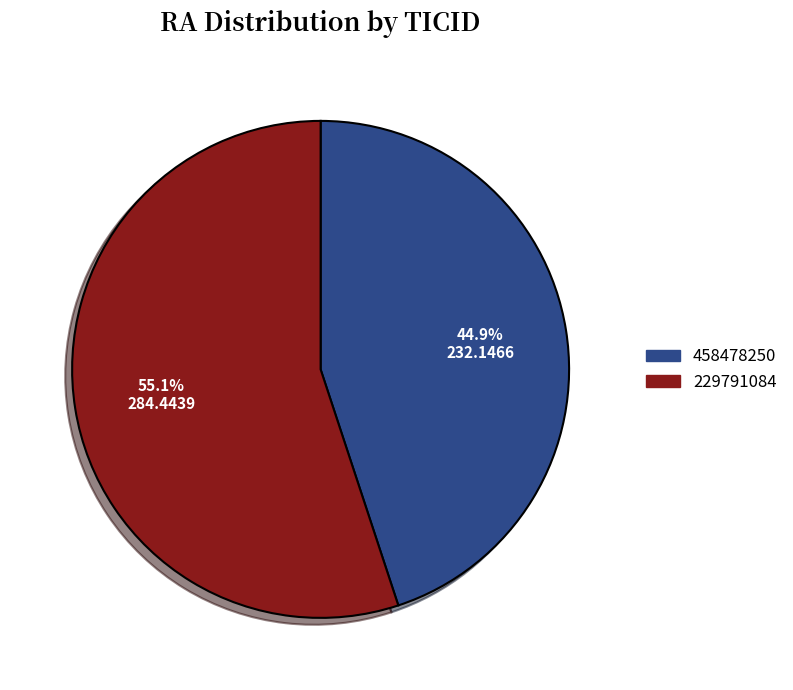

Rank the categories by value from lowest to highest.

458478250, 229791084